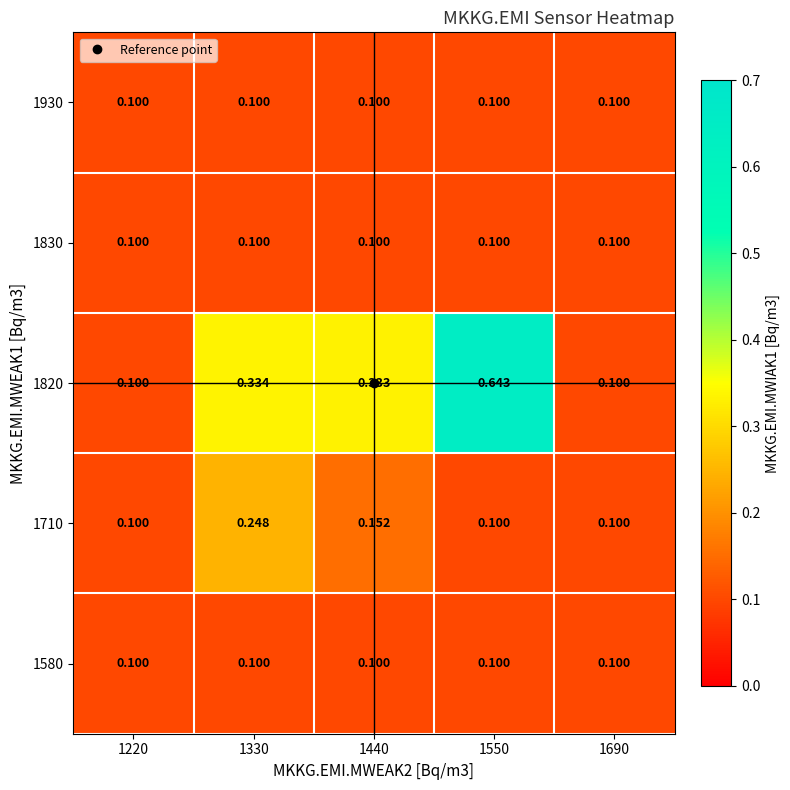

Which series has the largest total across all categories?

1820